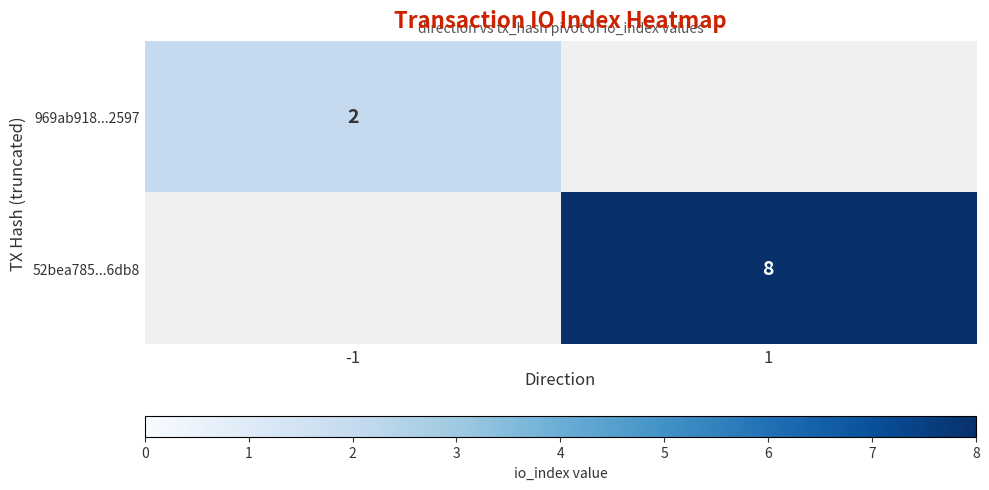

True or false: 969ab918...2597 has a value of 2 at -1.

True